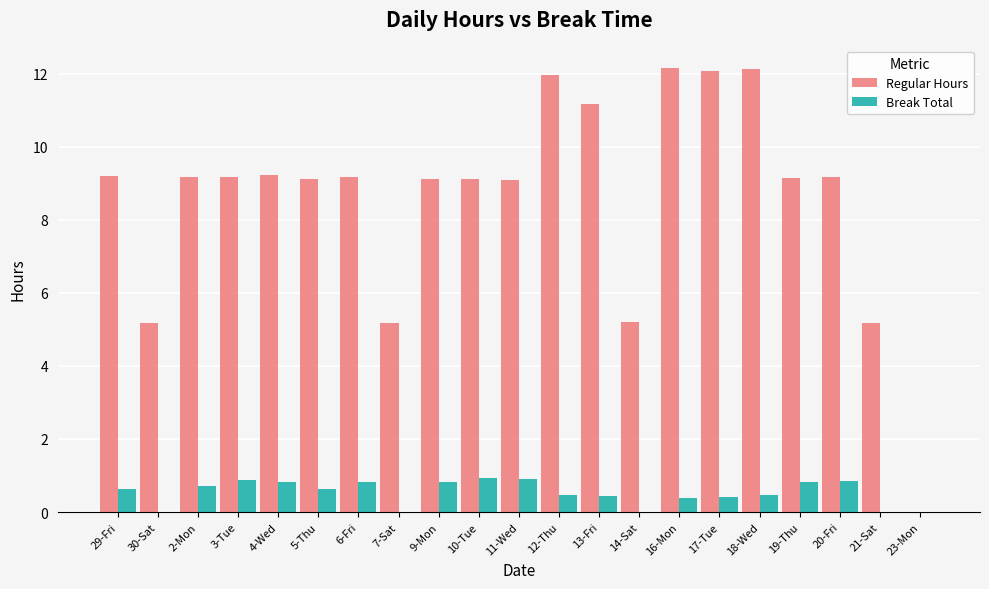

How many values in Regular Hours are above zero?

20